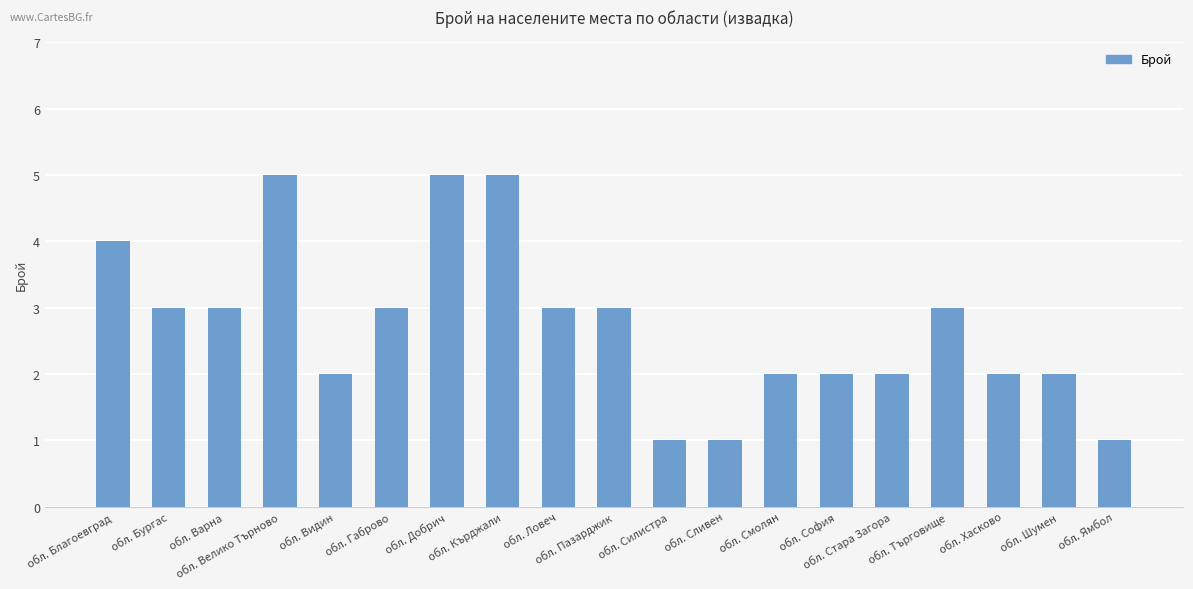

What is the average value?

3